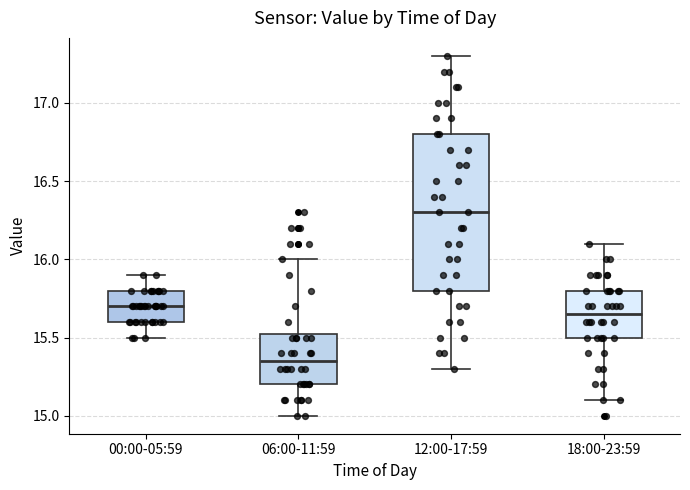

Which box has the lowest median line?

06:00-11:59